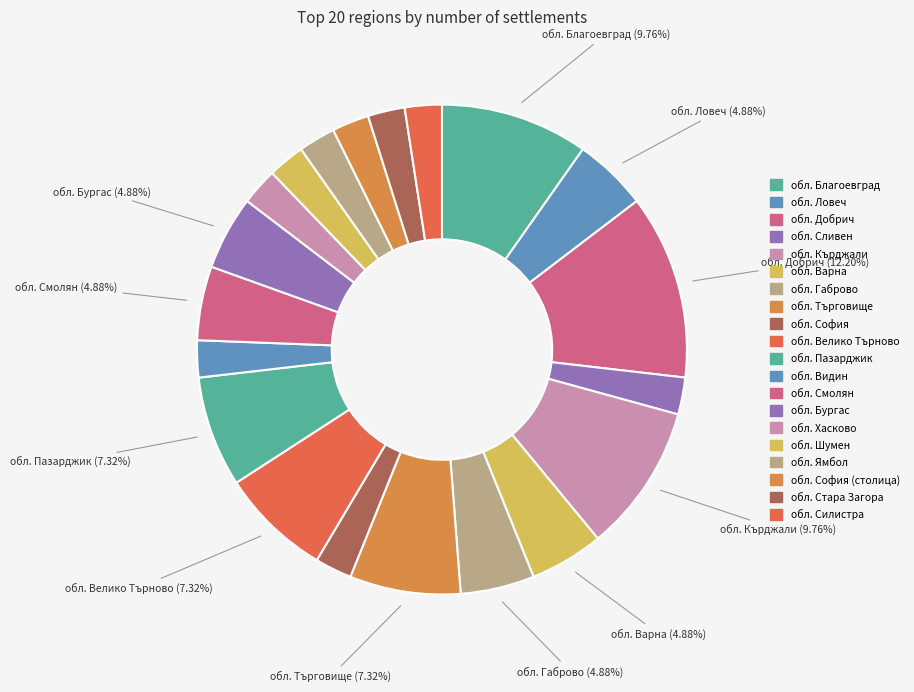

Which slice is the largest?

обл. Добрич